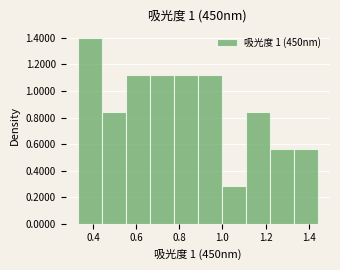

Over which range of the x-axis is the bar tallest?

0.32 to 0.44